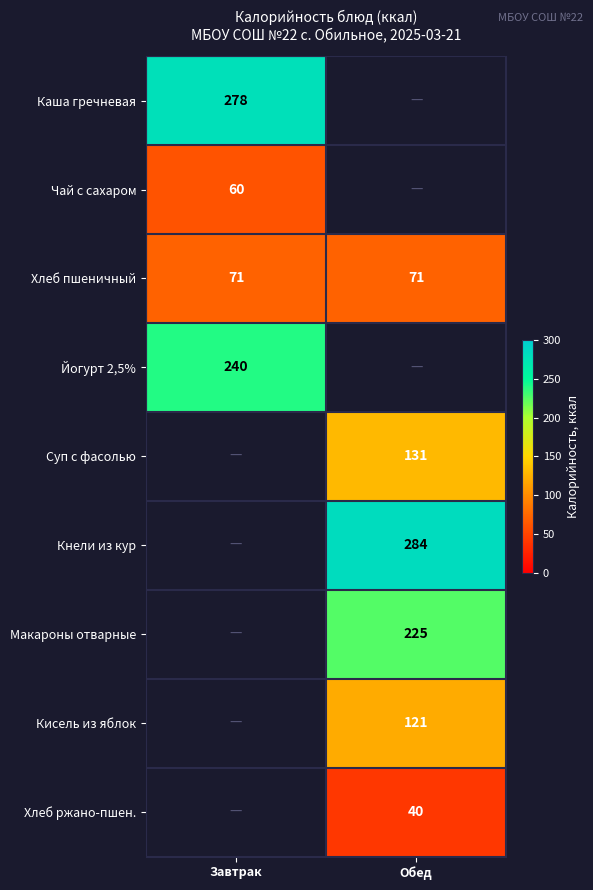

Is the value of Каша гречневая at Завтрак greater than the value of Суп с фасолью at Обед?

Yes